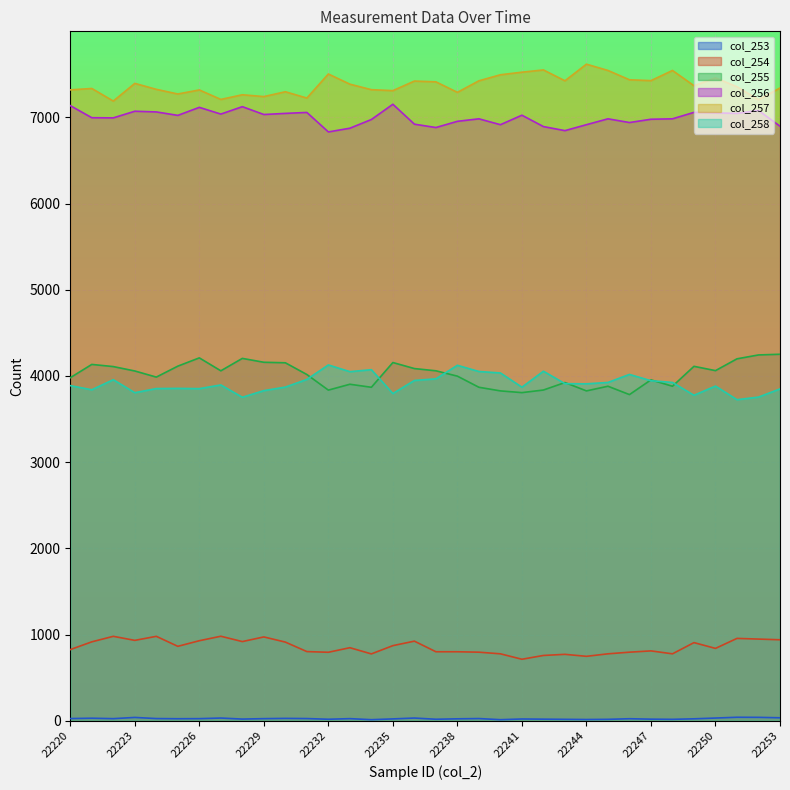

What is the average value of the col_254 series?

857